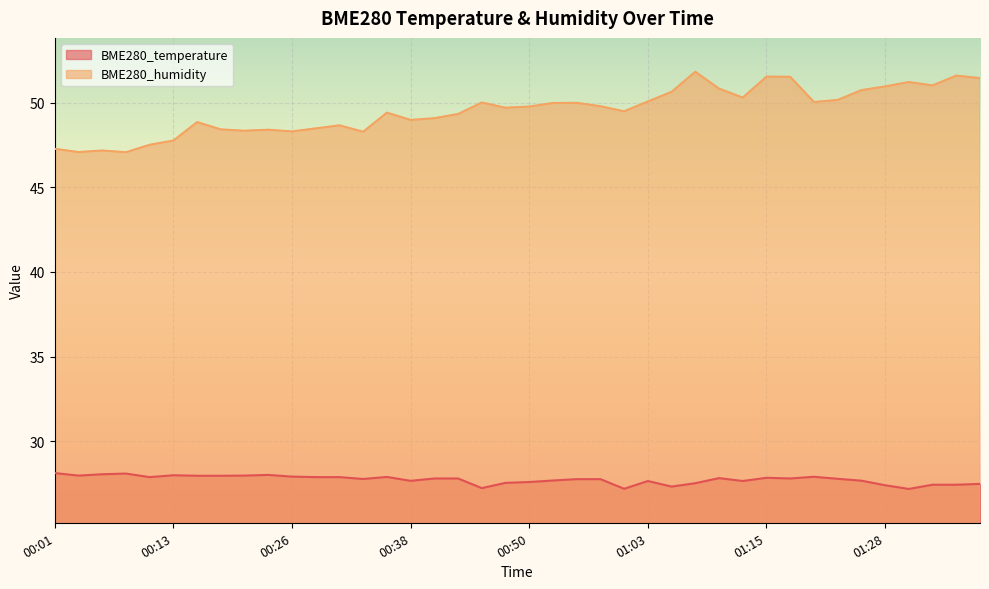

Count the number of data series in this chart.

2